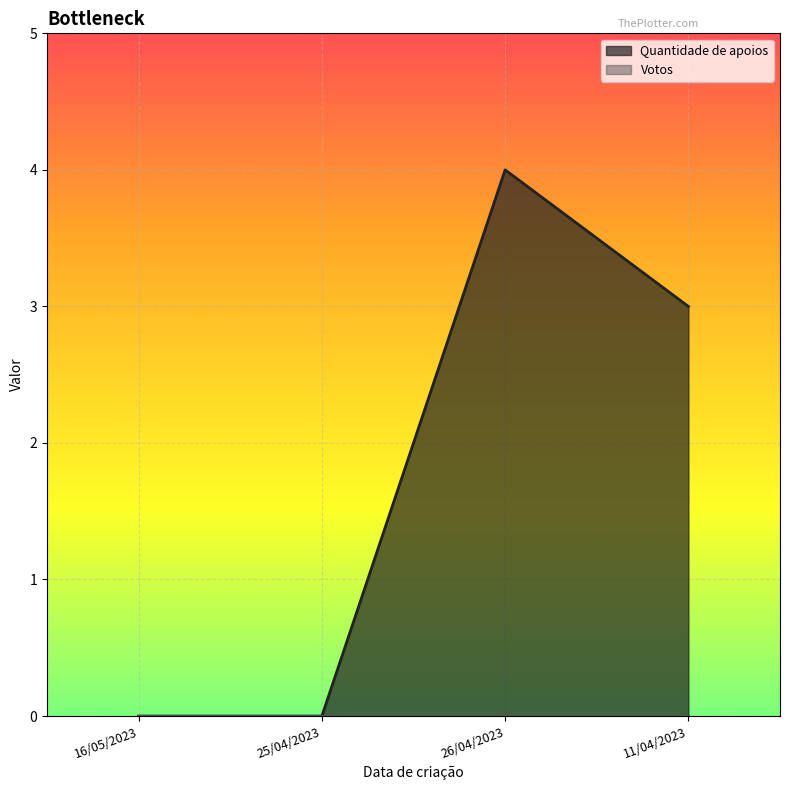

Where does the data first go above 3?

26/04/2023